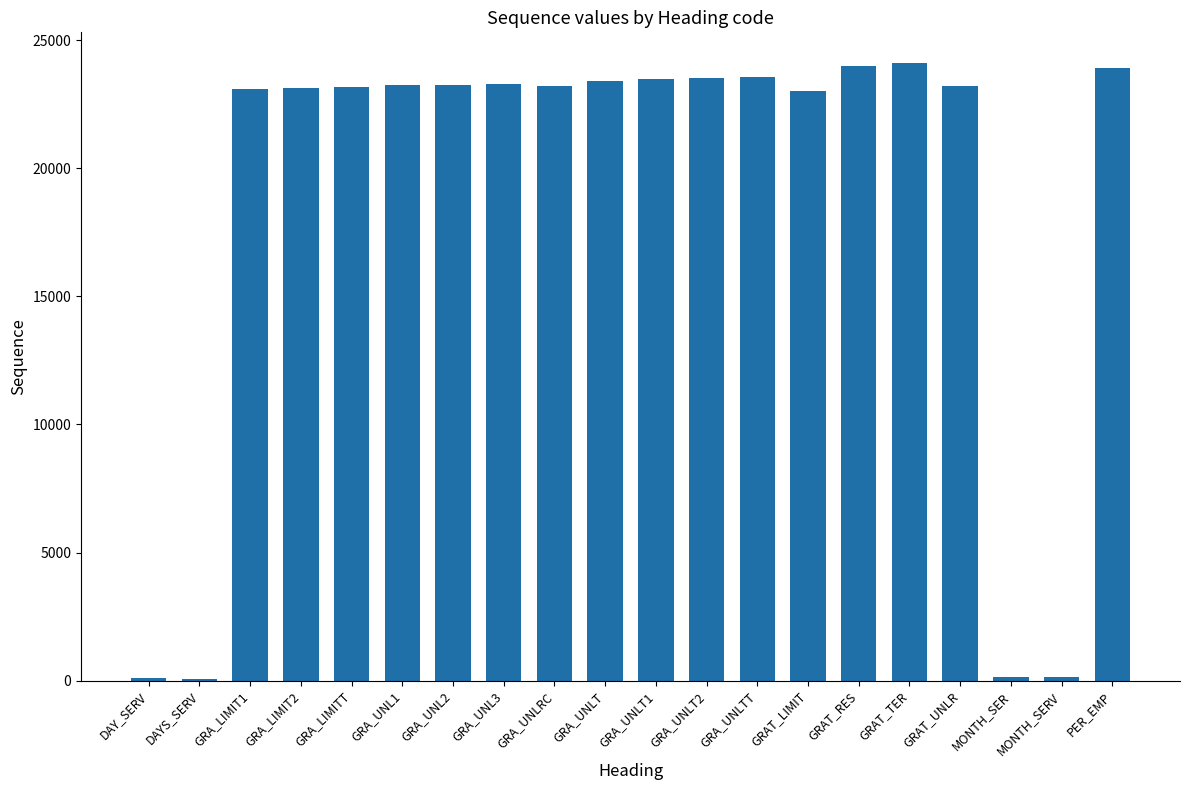

How many series are shown in this chart?

1